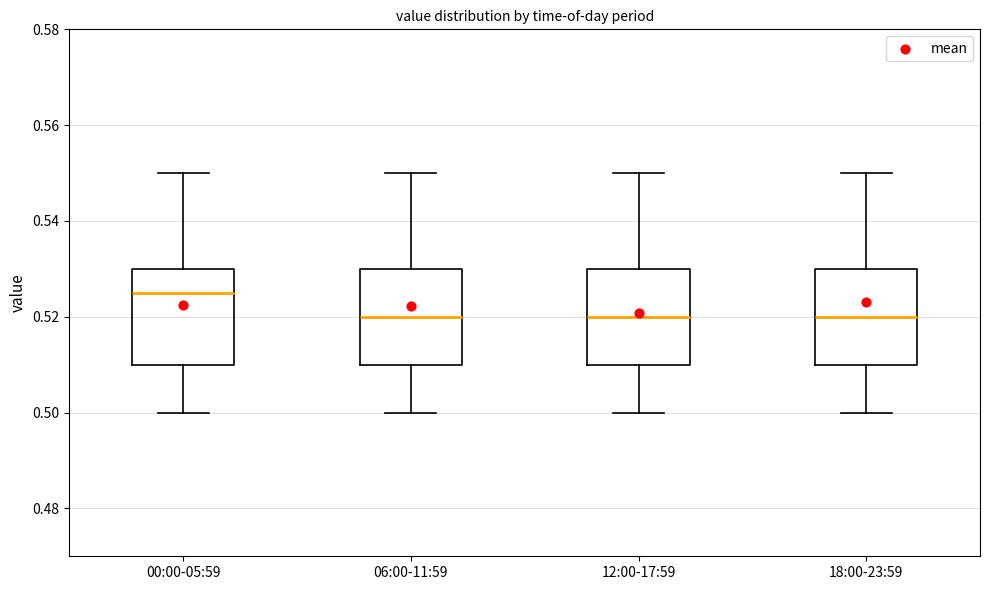

Where does the lower whisker of the box for 00:00-05:59 end on the y-axis? The values are not printed on the chart, so give them approximately, as read against the axis.

0.500